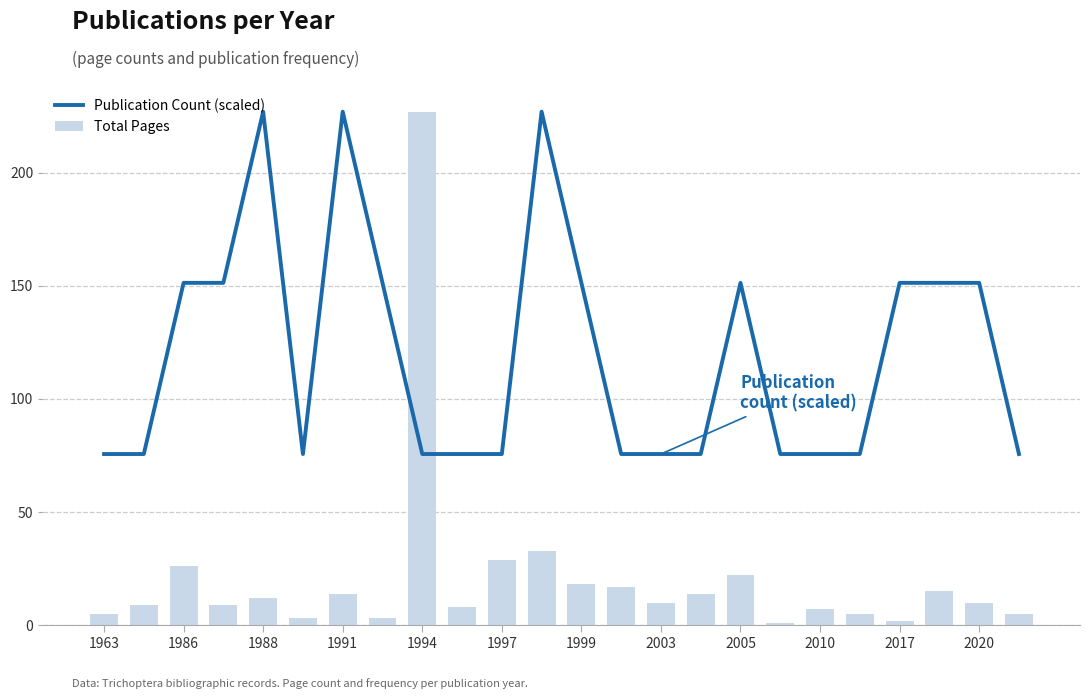

Which category has the highest value in the Total Pages series?

1994